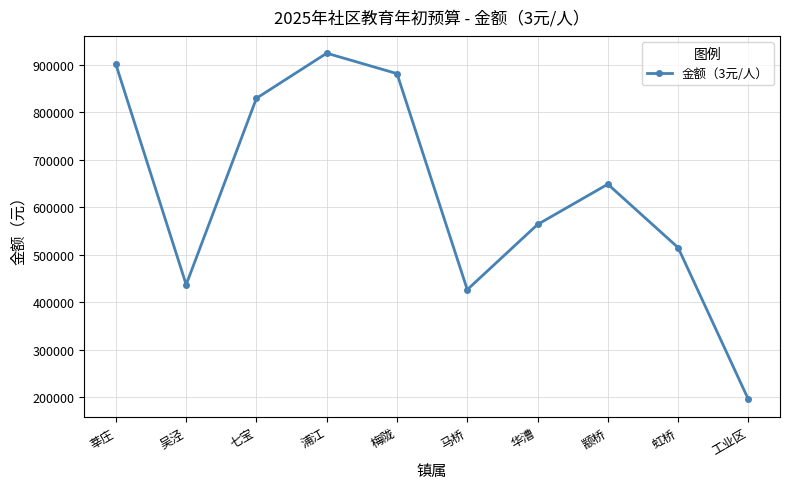

The value at 虹桥 is 926097. True or false?

False